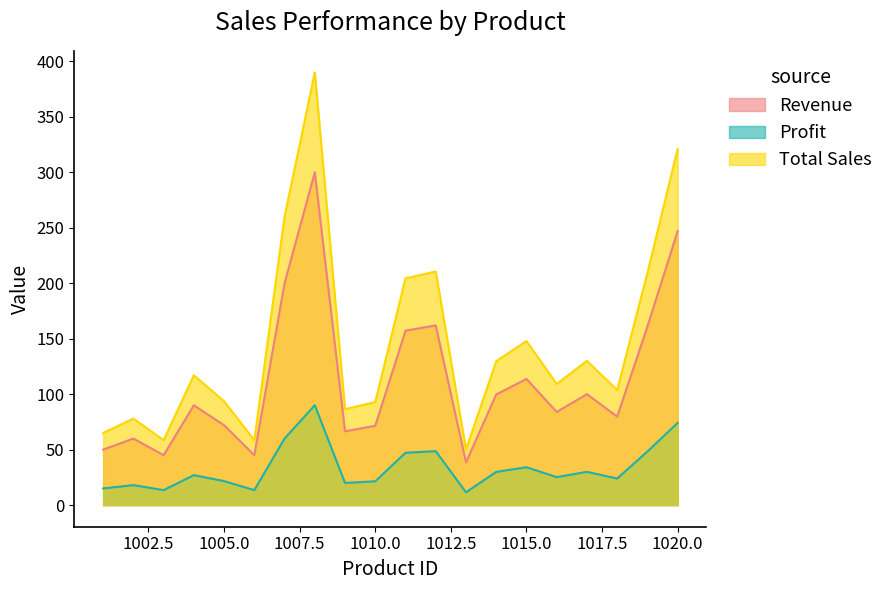

At how many categories does at least one series exceed 170?

6